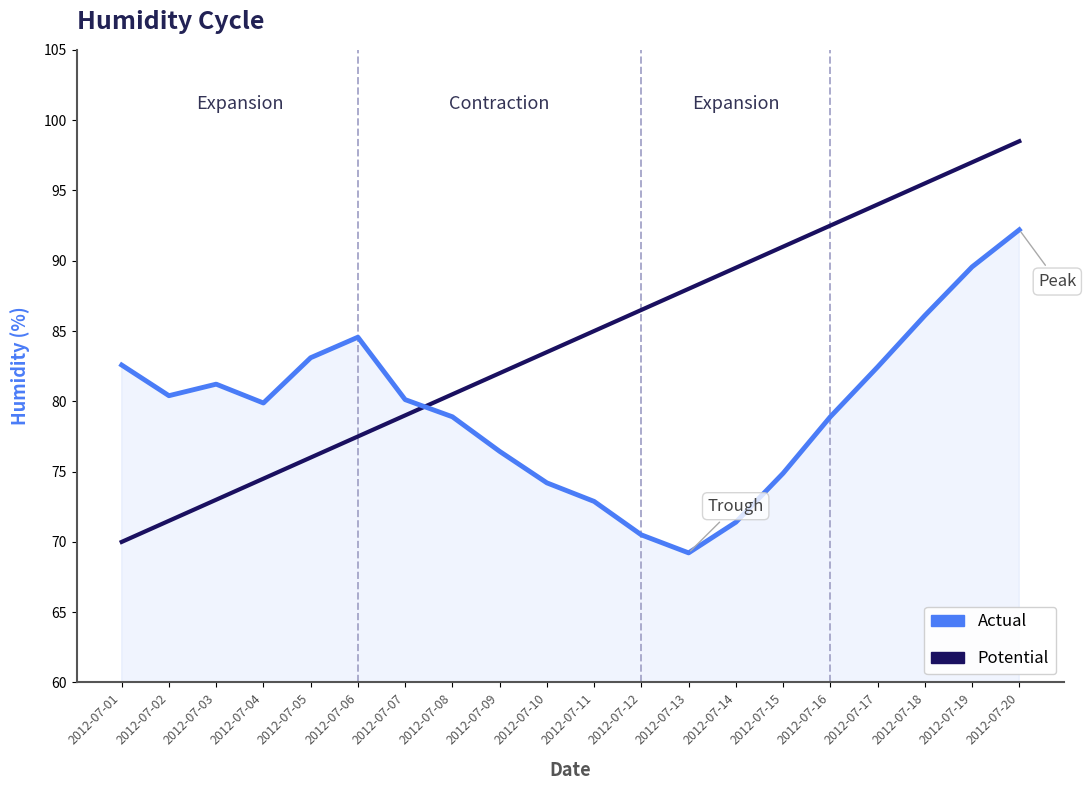

What is the minimum value shown in the chart?

69.2